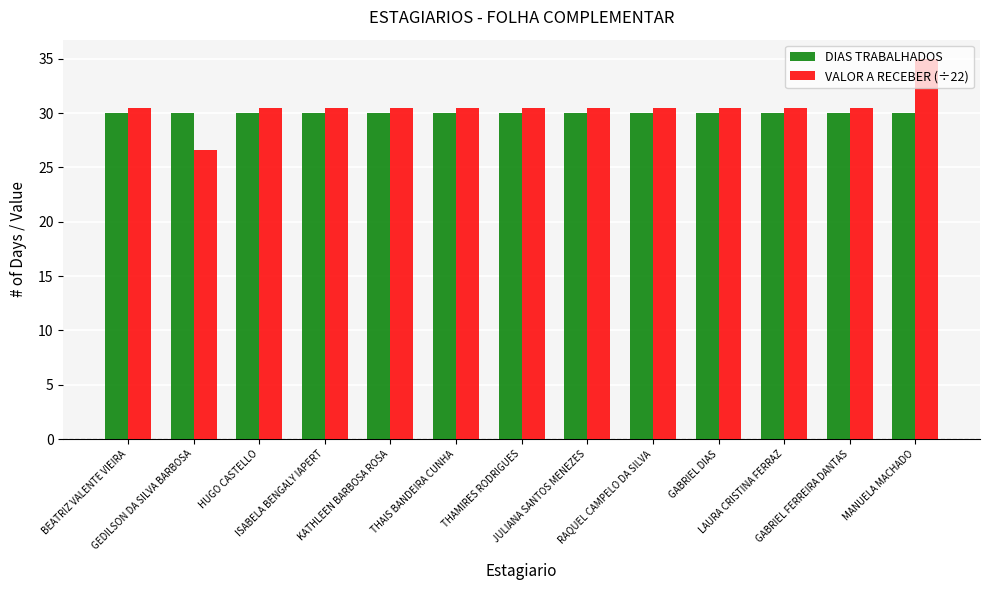

What is the maximum value shown in the chart?

35.0